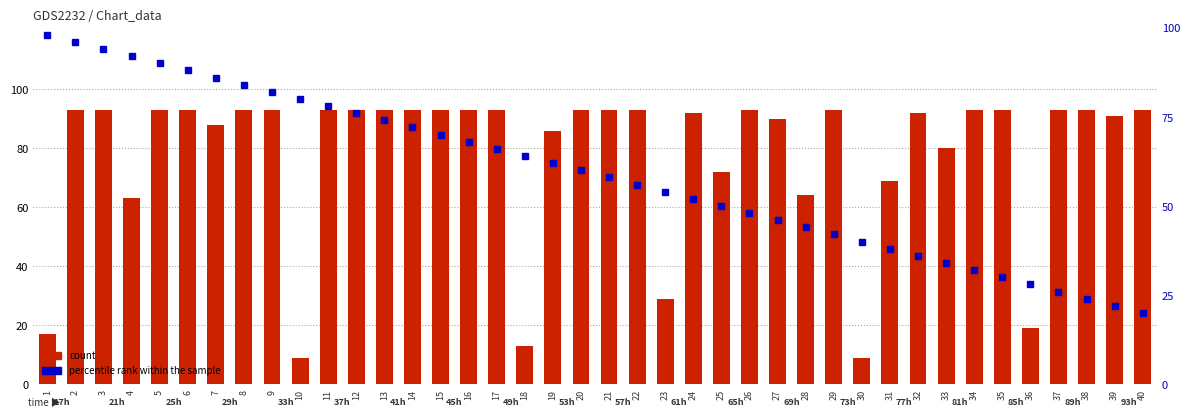

At which label does count reach its minimum?

10